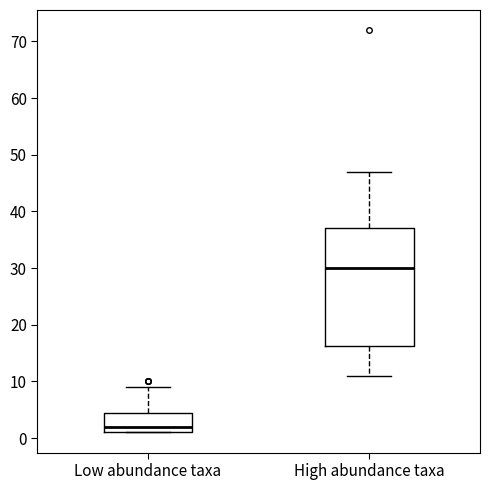

Reading left to right, transcribe this box plot: for each box, give where its median line is, the range the box spans, and where its two whiskers end, as read against the y-axis. The values are not printed on the chart, so give them approximately, as read against the axis.

Low abundance taxa: median 2, box 1 to 5, whiskers 1 to 9
High abundance taxa: median 30, box 16 to 37, whiskers 11 to 47